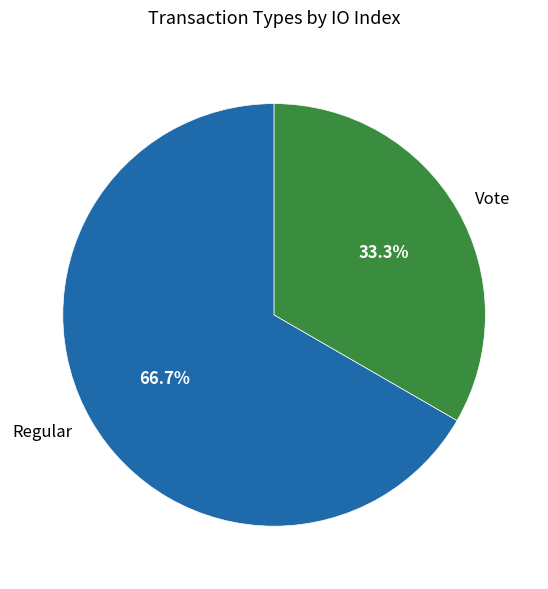

Which category has the smallest portion of the pie?

Vote